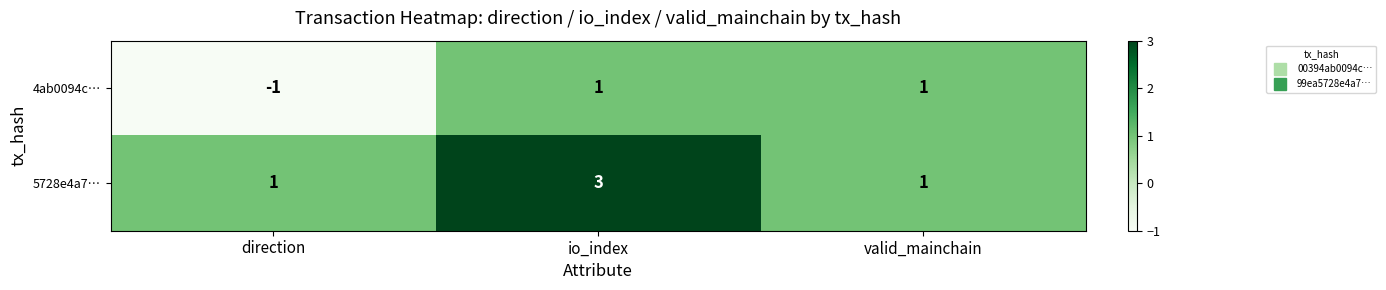

Which category has the highest value in the 5728e4a7… series?

io_index